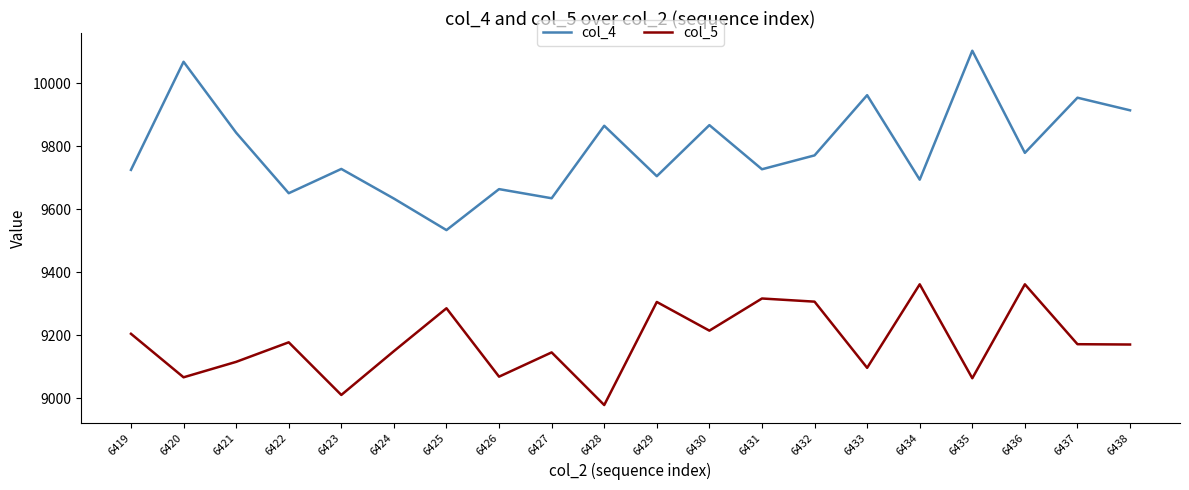

Rank the series by their average value, from highest to lowest.

col_4, col_5